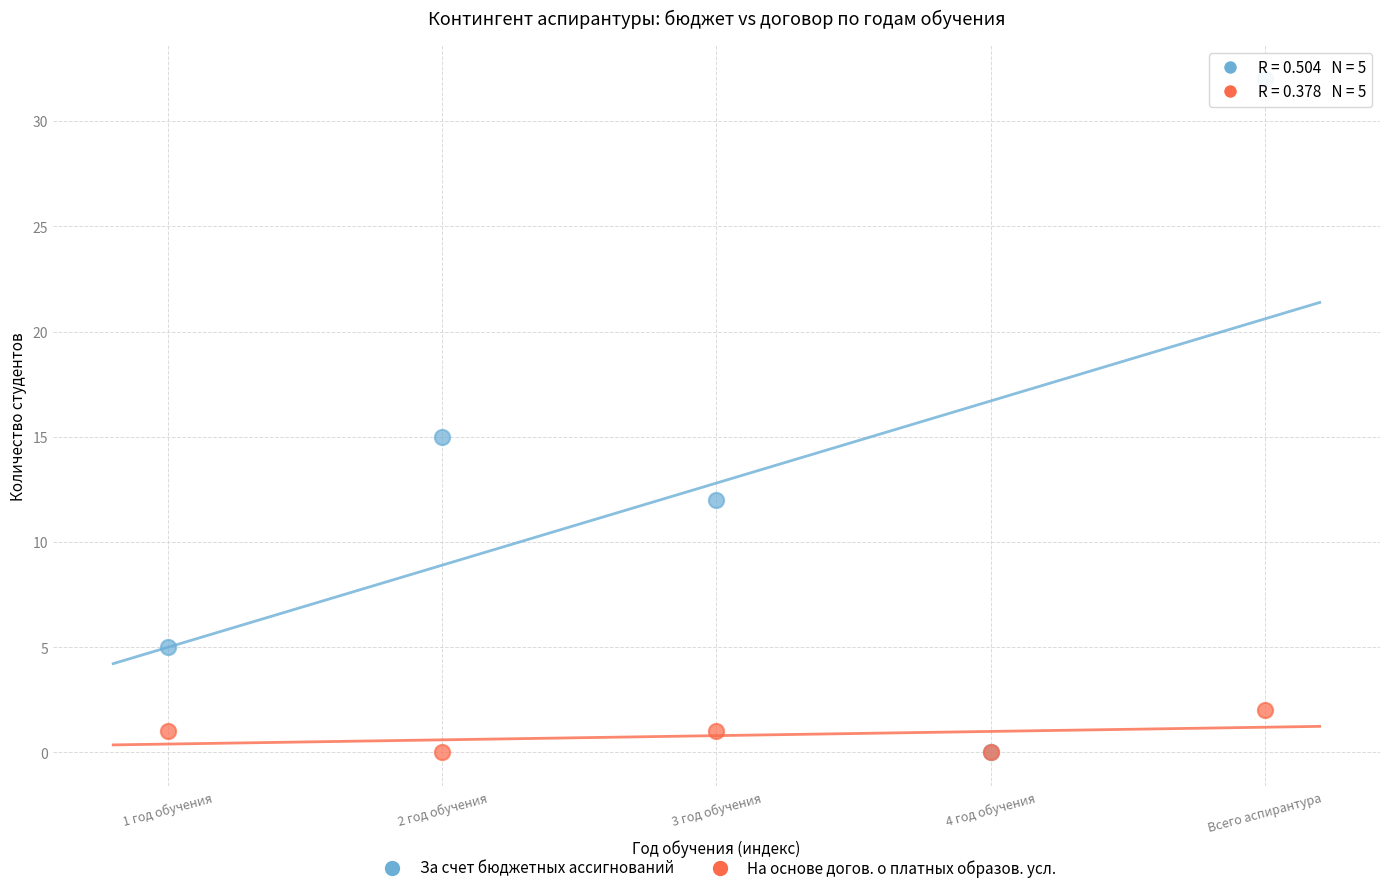

Across all series, what Y value is closest to 16?

15